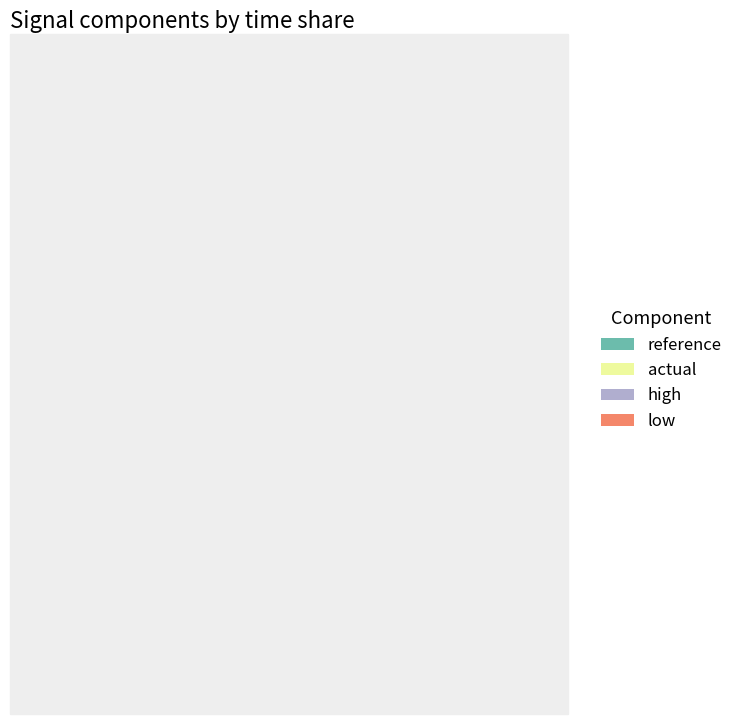

What is the smallest slice in the pie chart?

reference